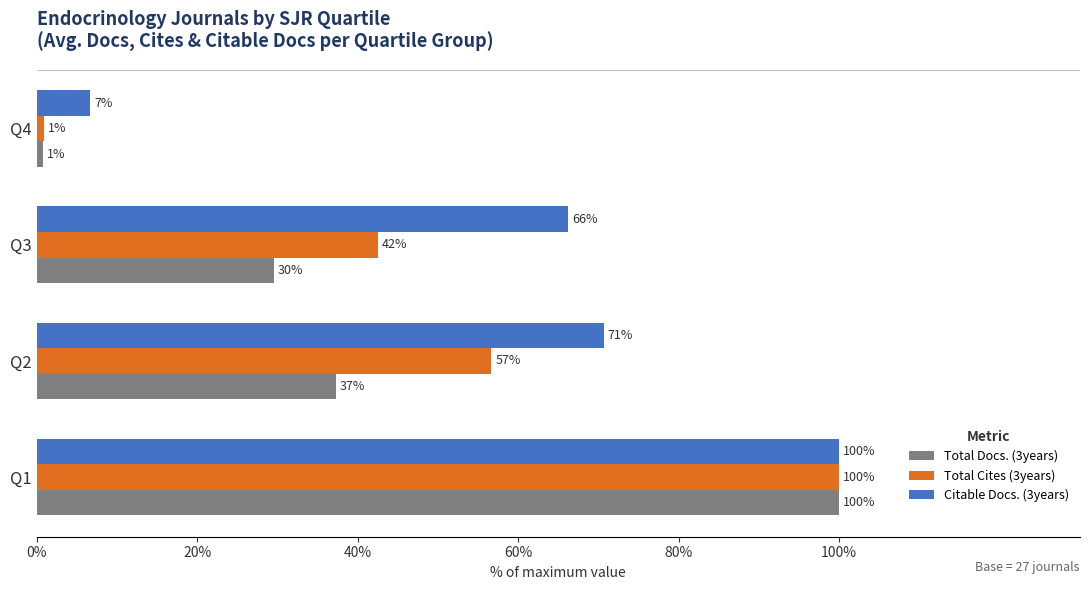

Between Q1 and Q2, which series saw the biggest shift?

Total Docs. (3years)